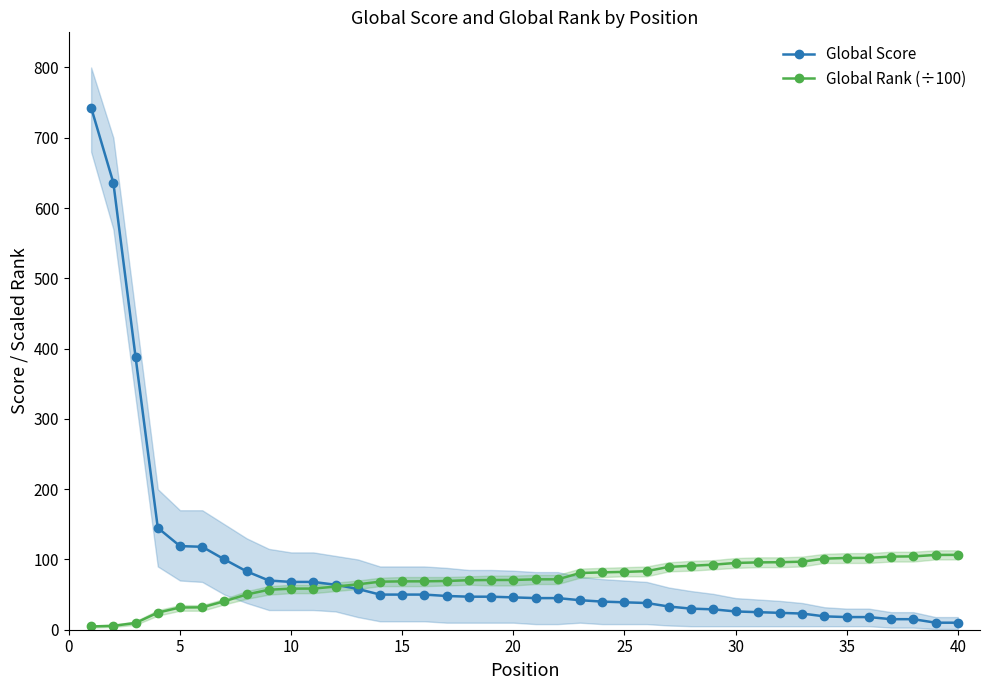

What is the average value of the Global Score series?

88.5